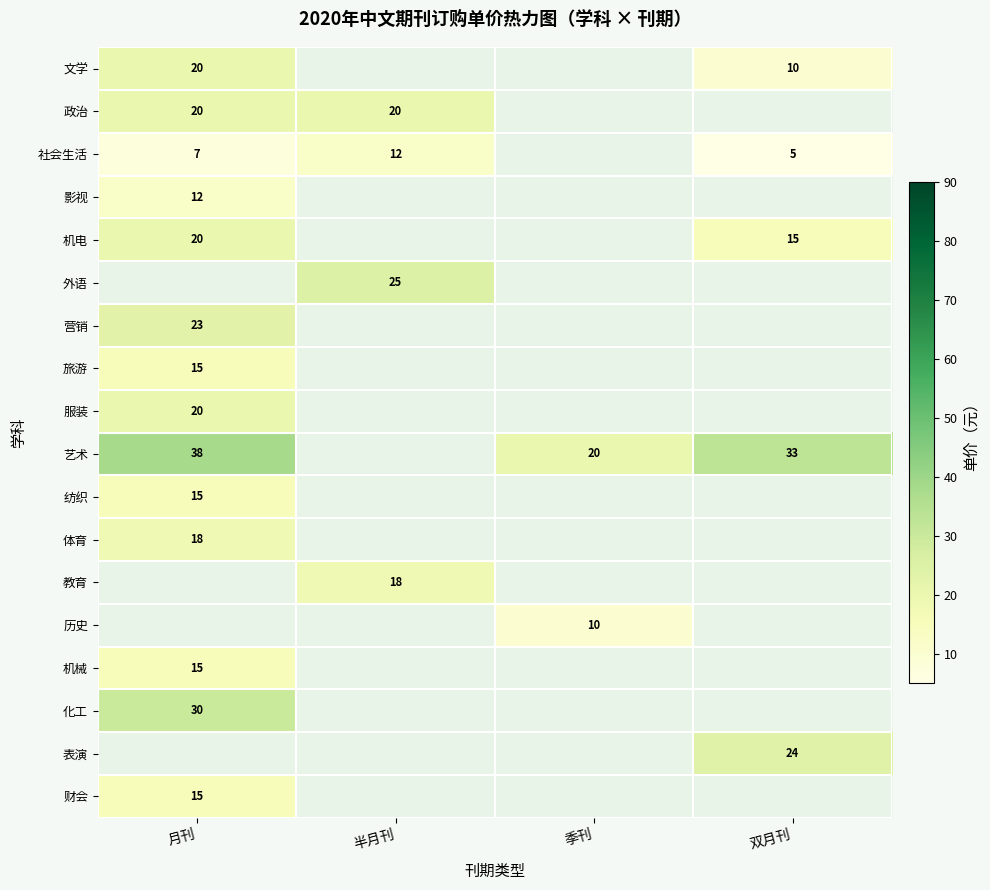

True or false: 服装 has a value of 20 at 月刊.

True